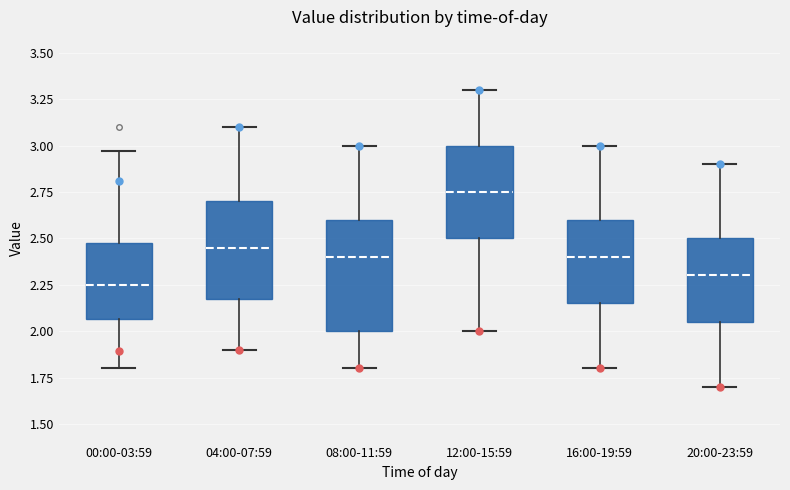

Which box has the highest median line?

12:00-15:59